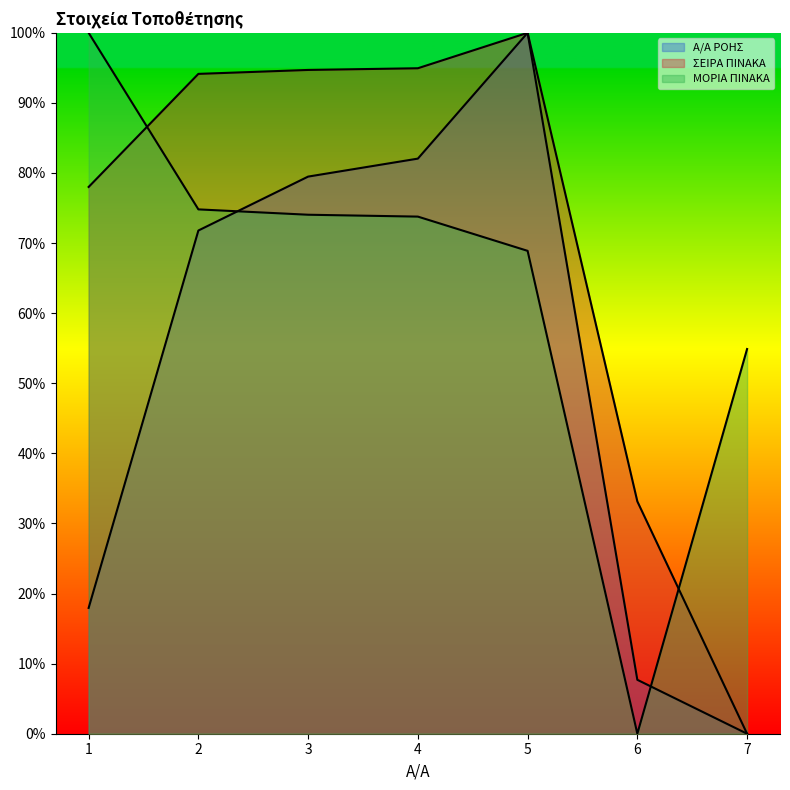

What is the value of the ΜΟΡΙΑ ΠΙΝΑΚΑ point at the 3rd from the left?

74.0